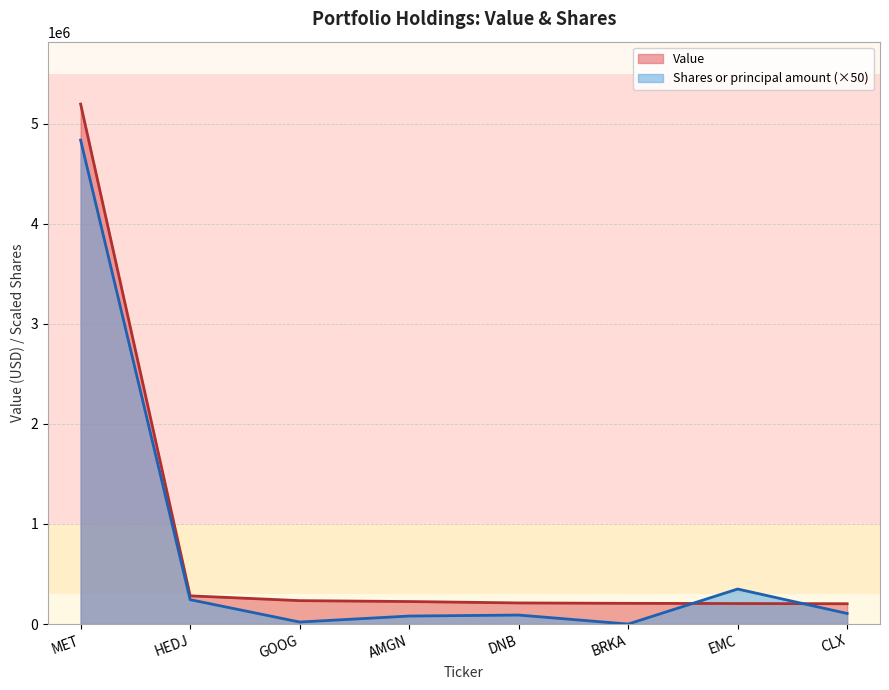

How many lines are shown in the chart?

2